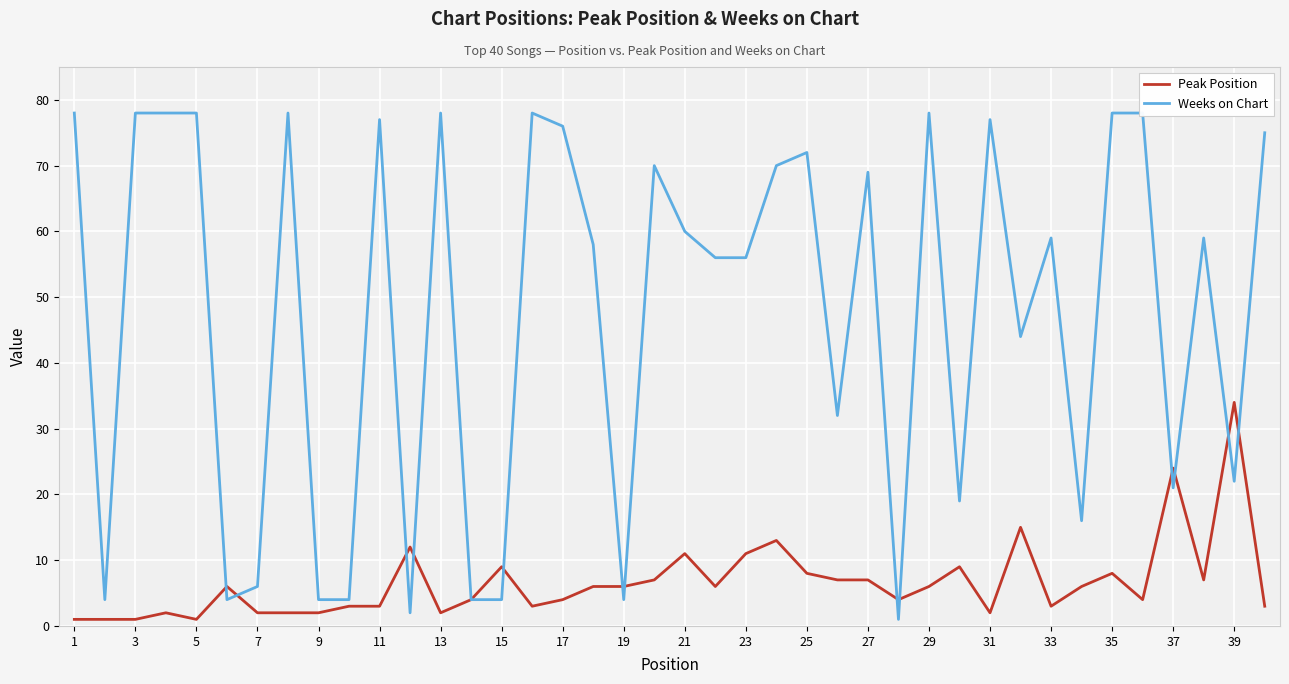

The value of Peak Position at 9 is 2. True or false?

True